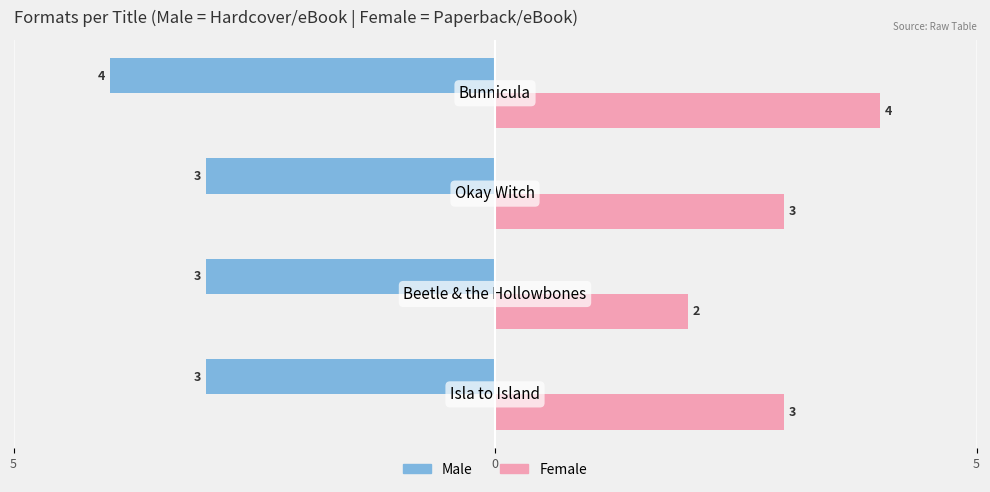

At how many categories does at least one series exceed 2?

4